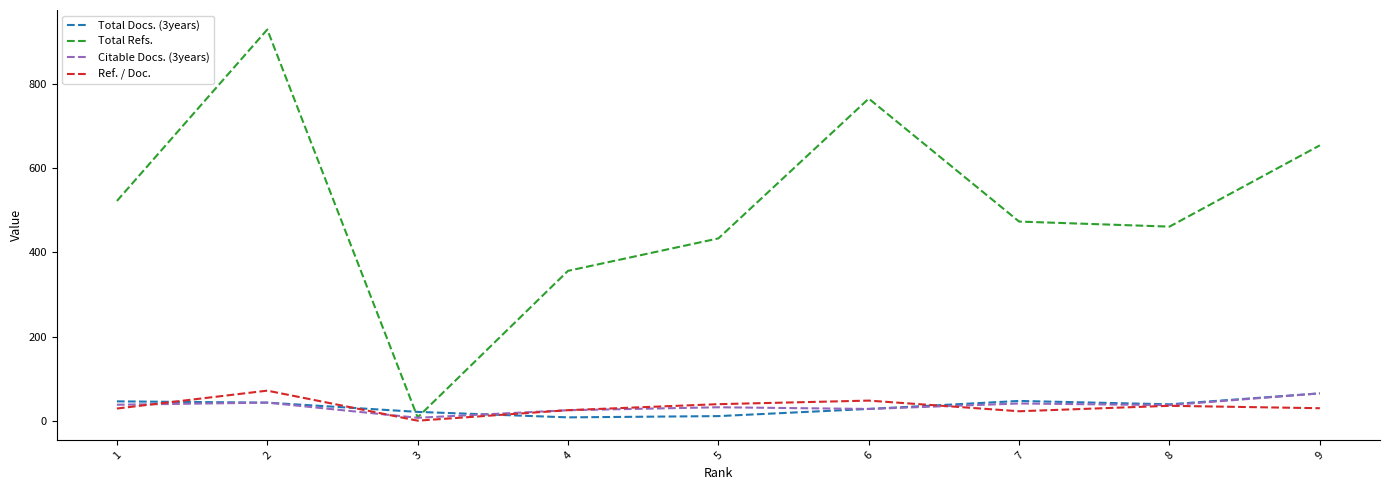

What is the maximum value for Ref. / Doc.?

71.5